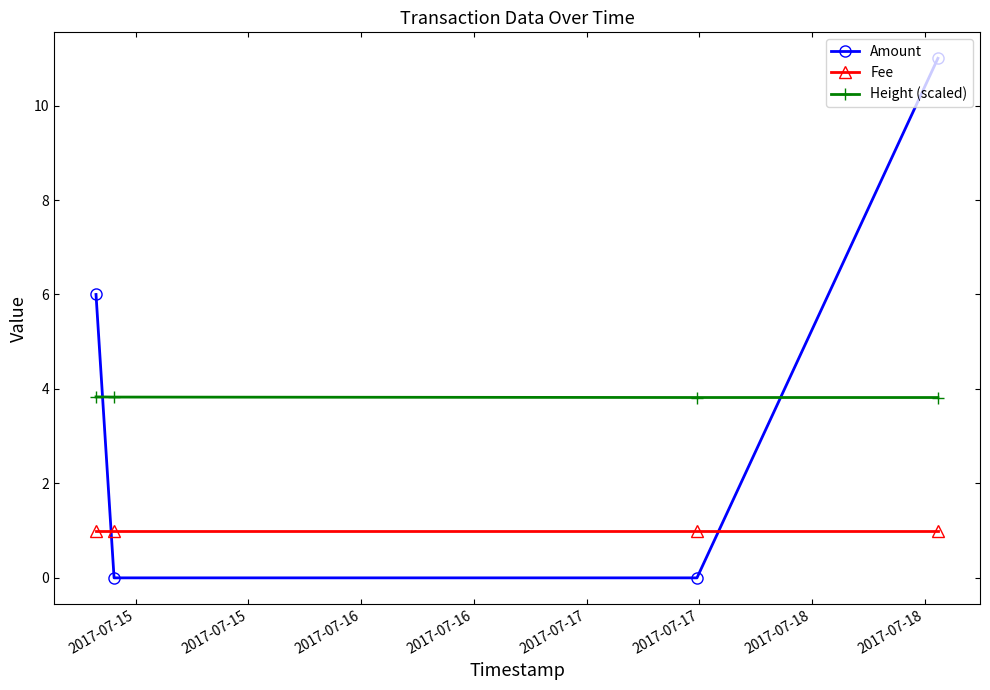

Which series has the largest total across all categories?

Amount